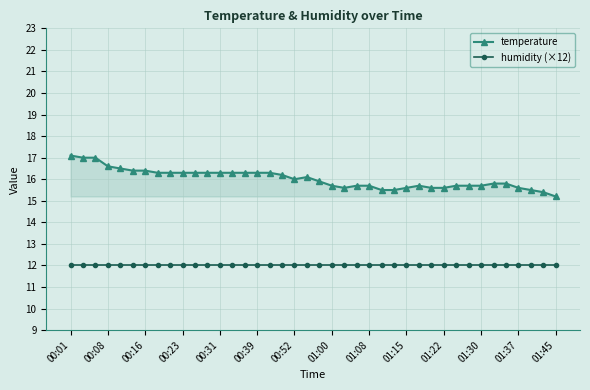

True or false: humidity (×12) and temperature intersect in this chart.

False